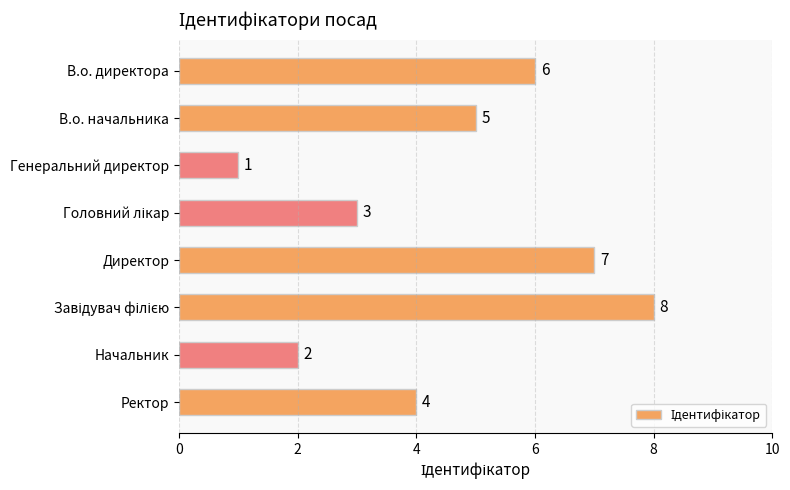

Is it true that the value at Начальник is 3?

False